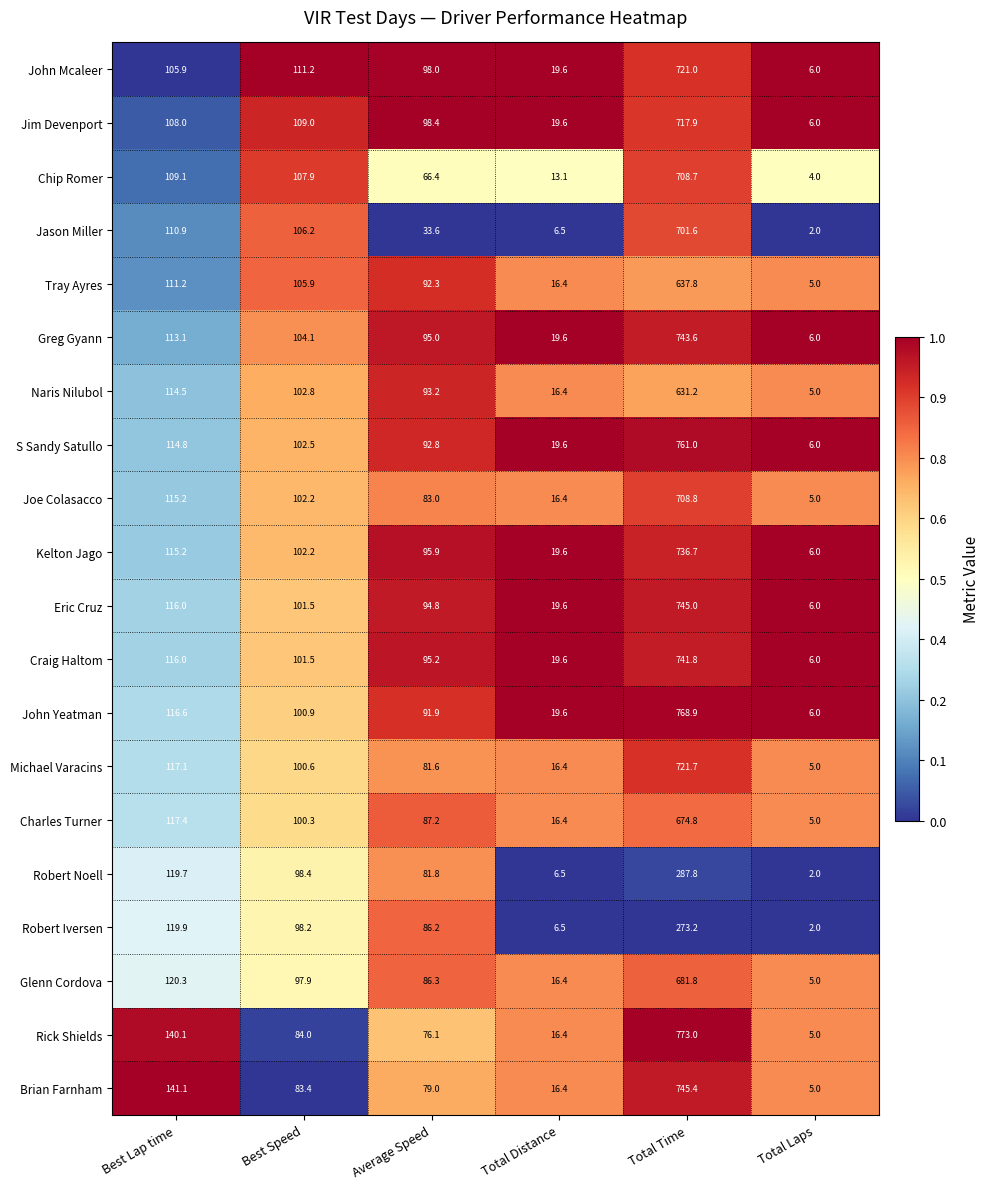

What value does the Charles Turner series have at Average Speed?

87.2